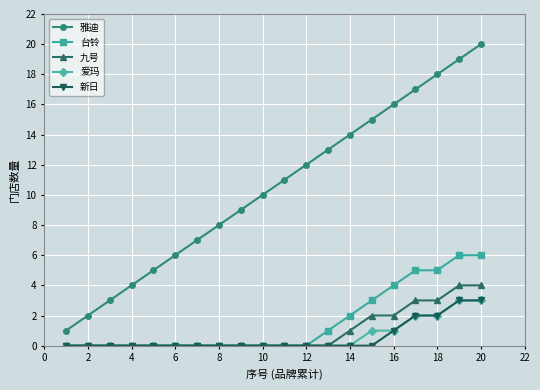

Which series has the widest spread of values?

雅迪